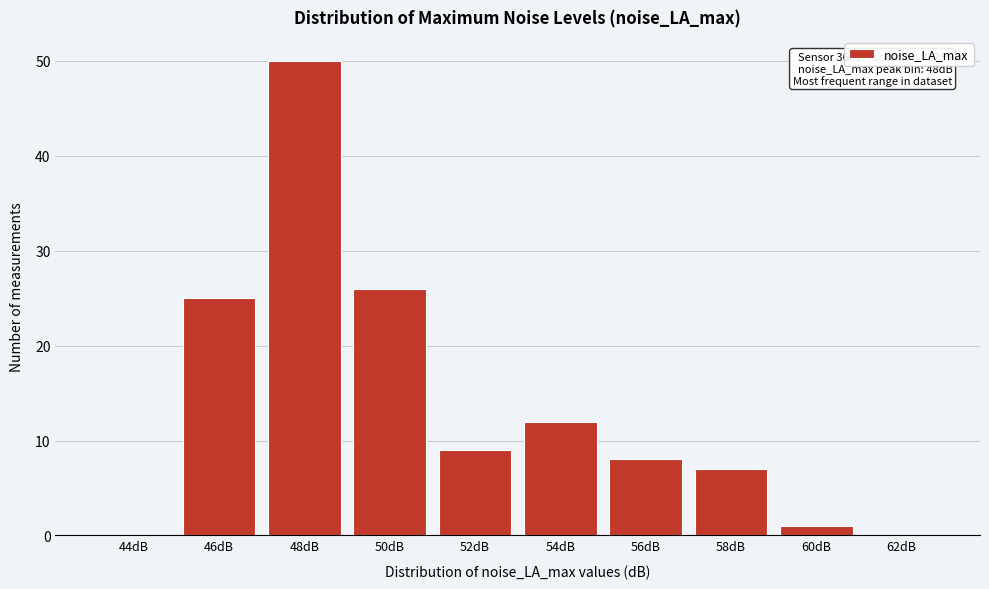

Reading left to right, extract all data points from this chart.

44dB=0	46dB=25	48dB=50	50dB=26	52dB=9	54dB=12	56dB=8	58dB=7	60dB=1	62dB=0